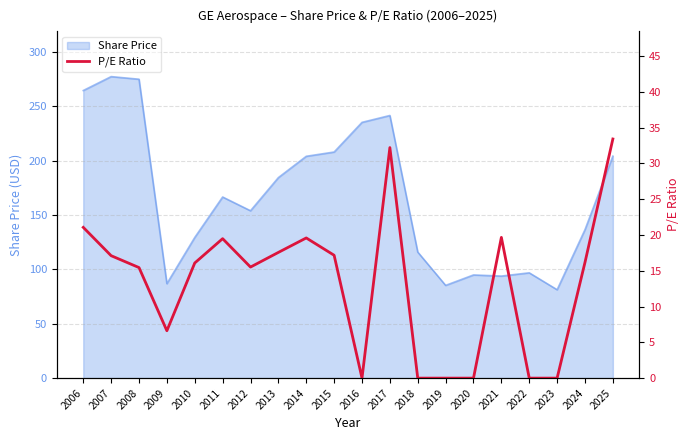

What is the change in value from 2017 to 2022?

-32.2